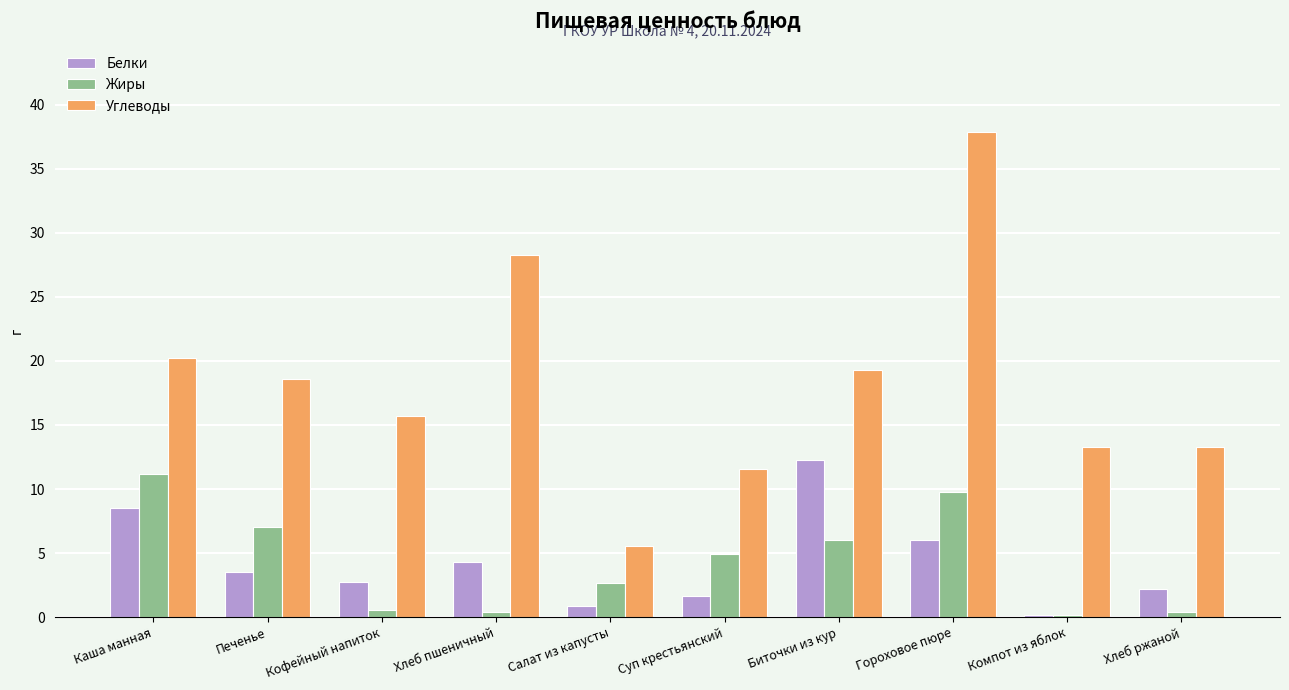

Does the chart contain stacked bars?

No